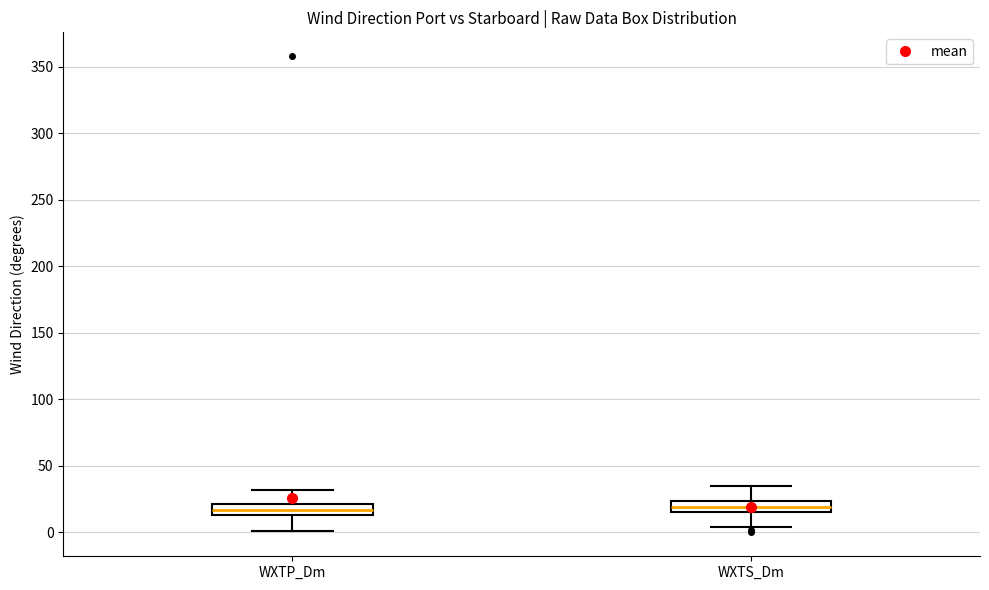

Reading left to right, read every box against the y-axis: the position of its median line, the range the box covers, and the ends of its whiskers. The values are not printed on the chart, so give them approximately, as read against the axis.

WXTP_Dm: median 15 (inside the box), box 15 to 20, whiskers 0 to 30
WXTS_Dm: median 20, box 15 to 25, whiskers 5 to 35